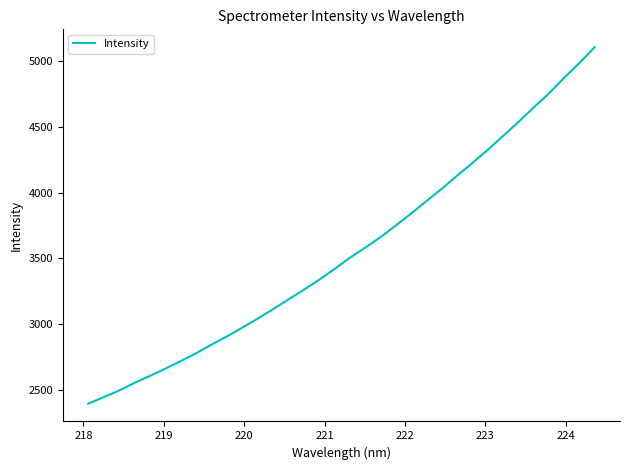

Does the chart have visible grid lines?

No